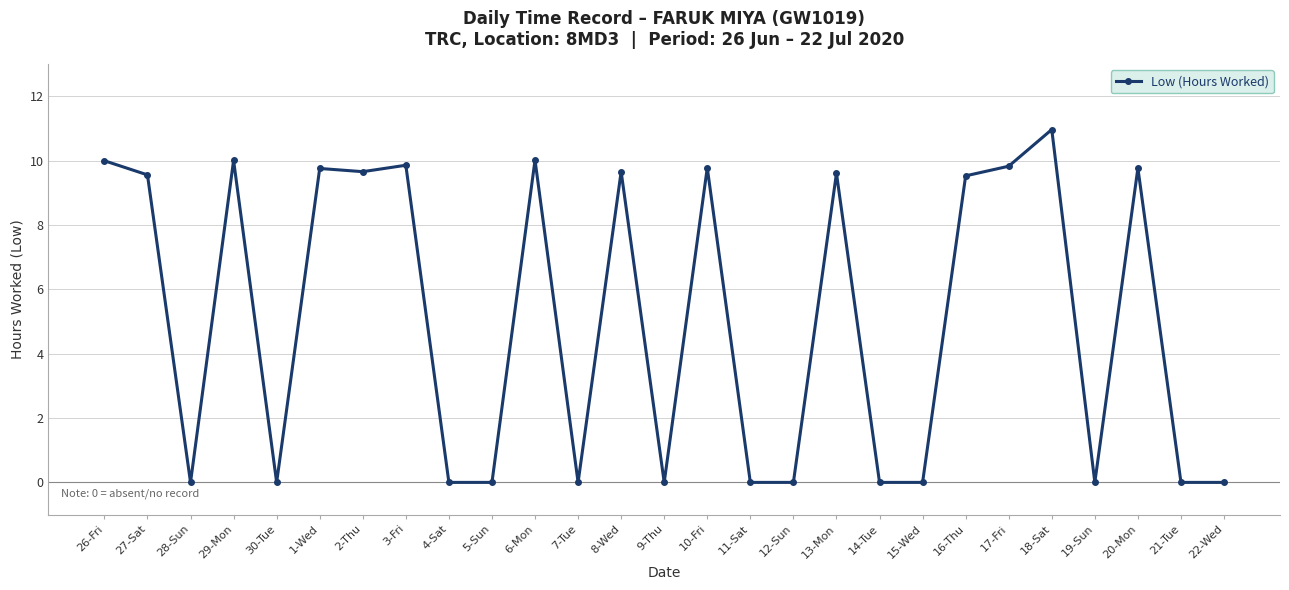

What is the label of the 19th point from the right?

4-Sat